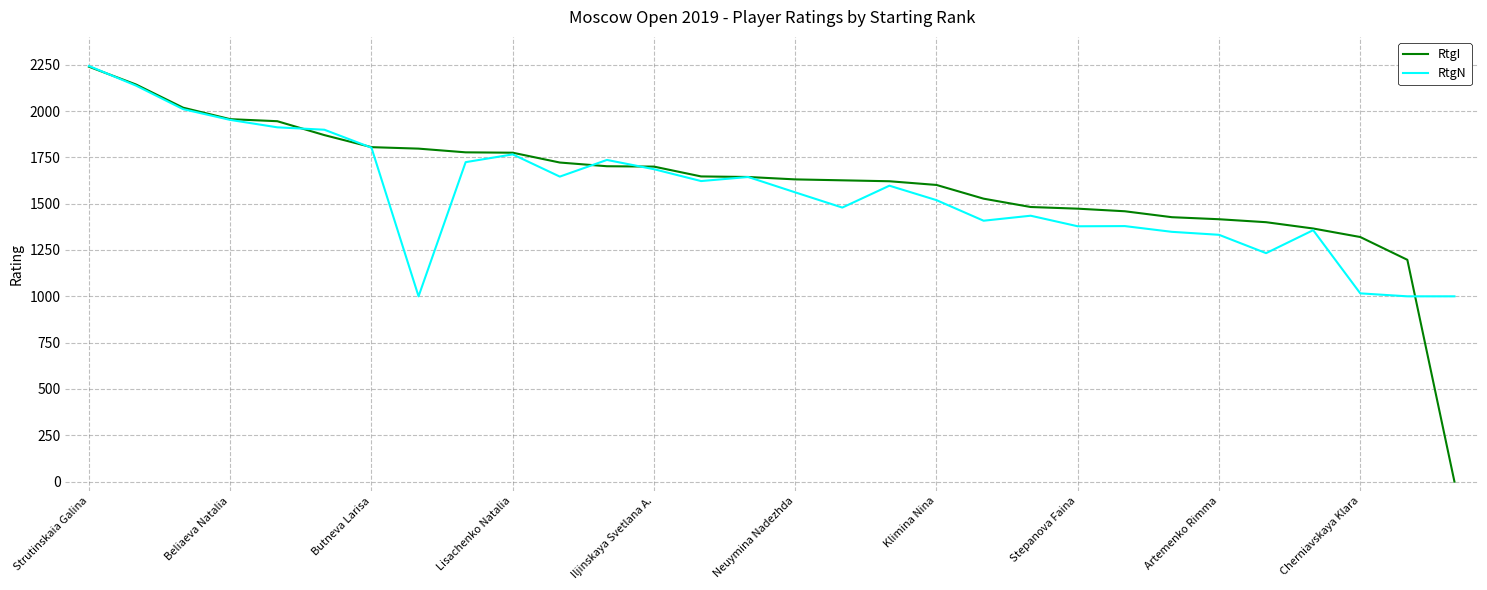

What is the maximum value for RtgN?

2243